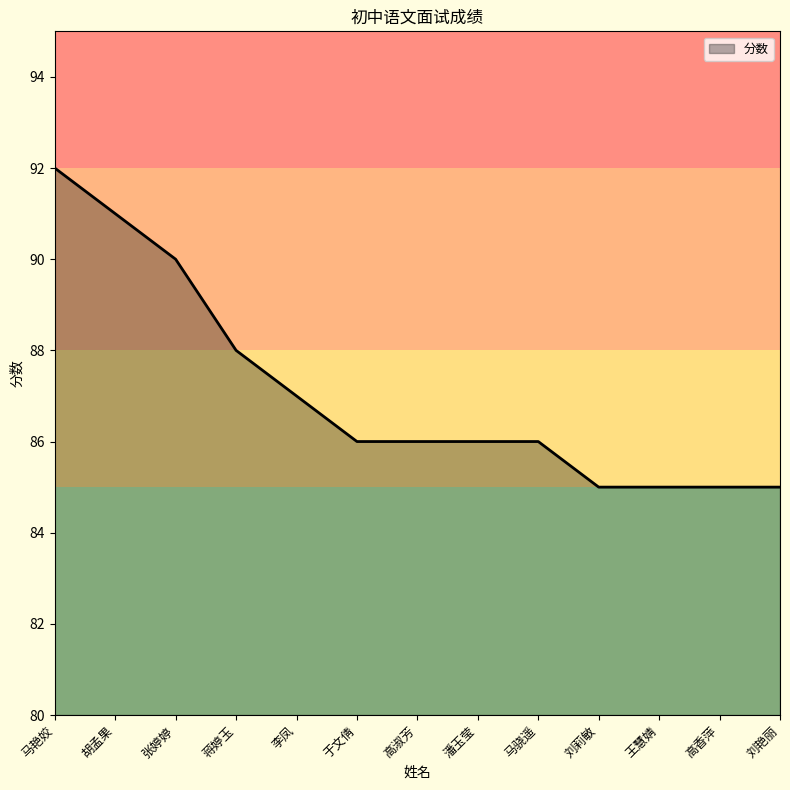

Which has a higher value, 胡孟果 or 张婷婷?

胡孟果